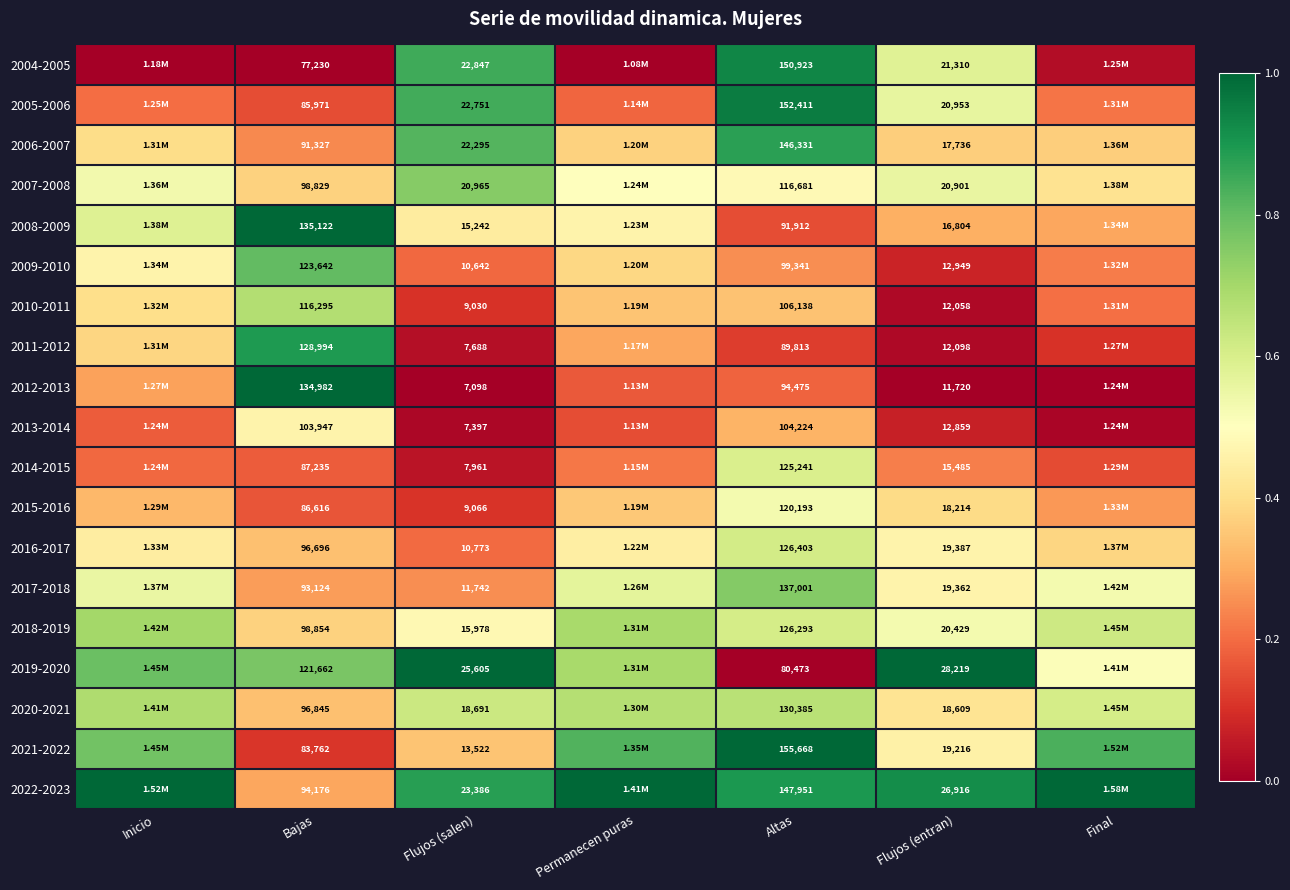

Is the value of 2009-2010 at Flujos (entran) greater than the value of 2010-2011 at Flujos (entran)?

Yes